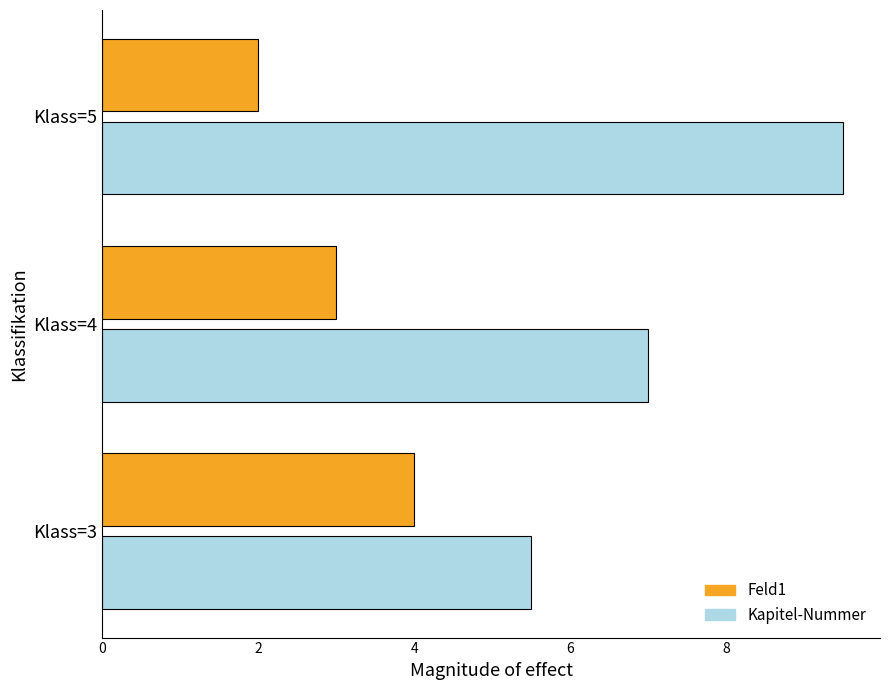

Which series has the widest spread of values?

Kapitel-Nummer